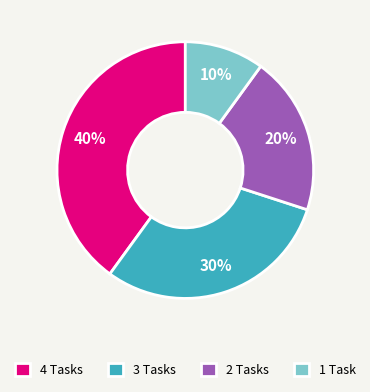

Is it true that 3 Tasks is 19% of the pie?

False